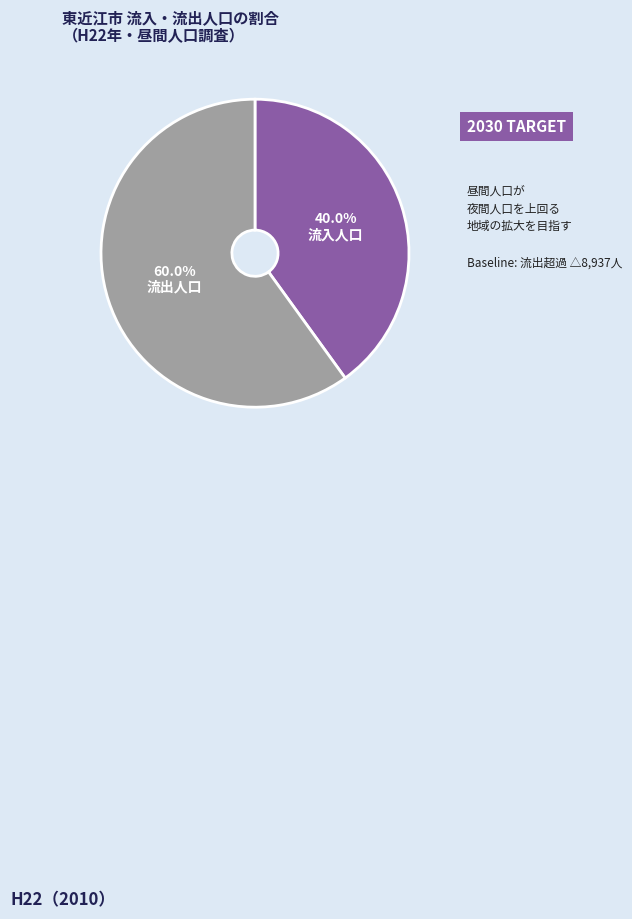

What is the majority slice?

流出人口